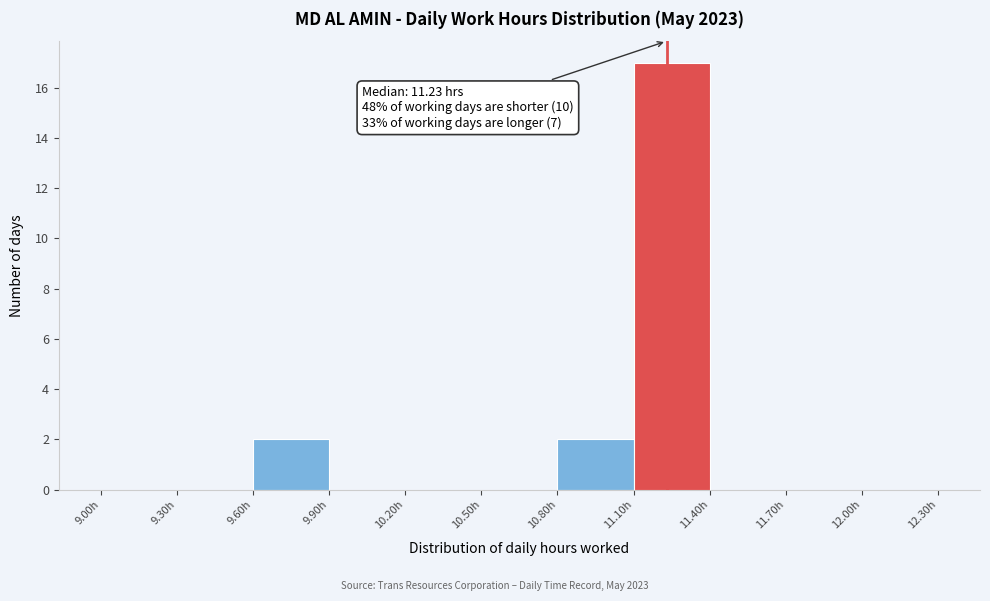

Over which range of the x-axis is the bar tallest?

11.1 to 11.4